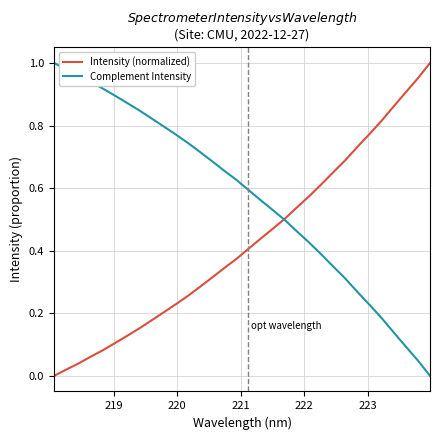

Which series has the largest total across all categories?

Complement Intensity